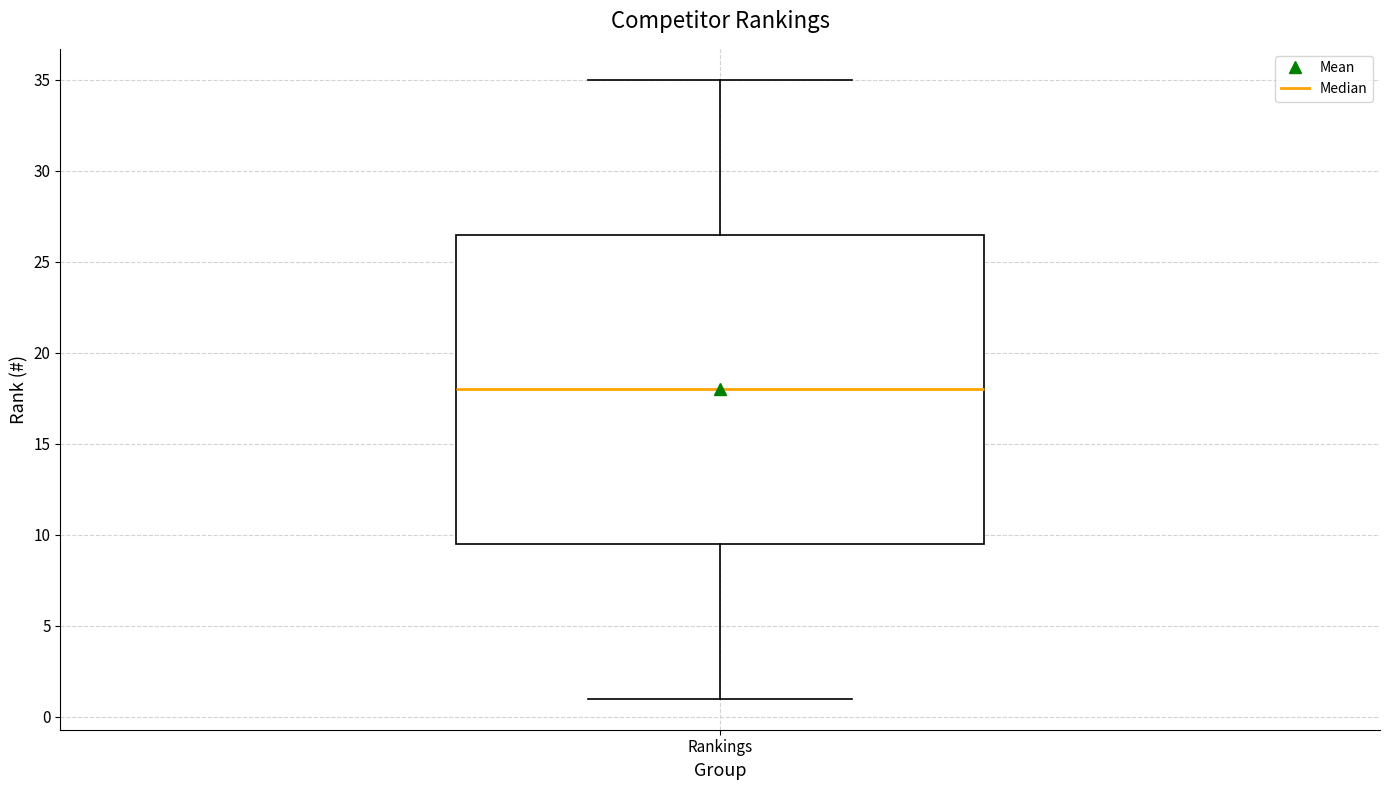

Transcribe this box plot: give where the median line is, the range the box spans, and where the two whiskers end, as read against the y-axis. The values are not printed on the chart, so give them approximately, as read against the axis.

median 18.0, box 9.5 to 26.5, whiskers 1.0 to 35.0